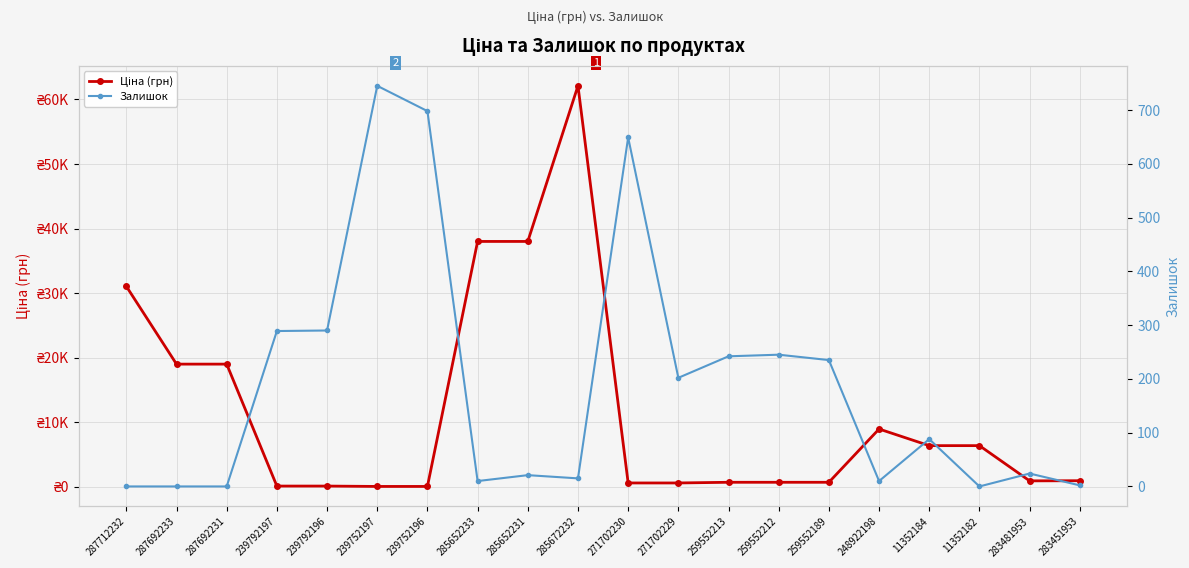

How many values in Залишок are above zero?

16